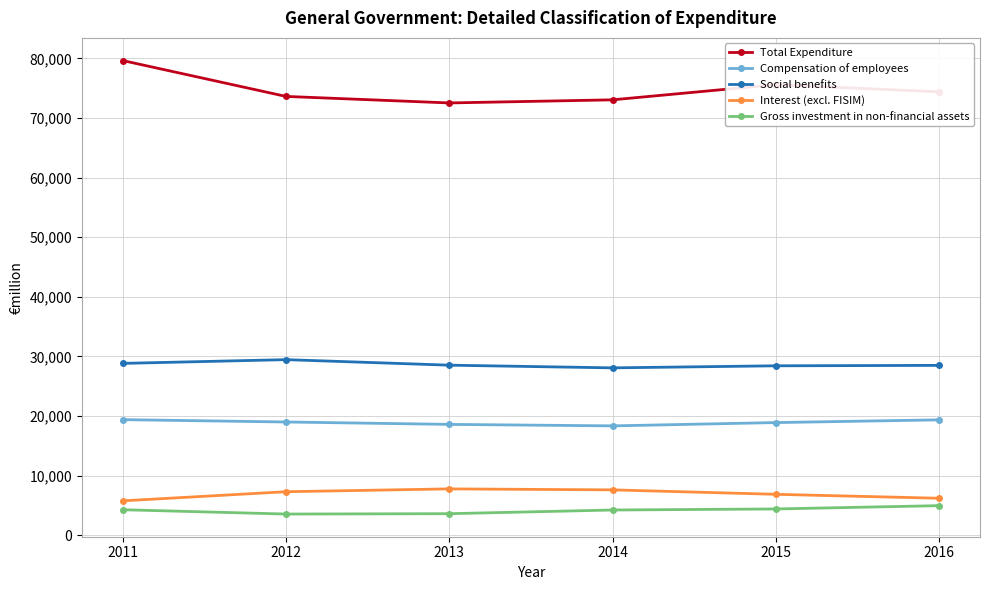

True or false: Social benefits and Gross investment in non-financial assets cross at least once.

False